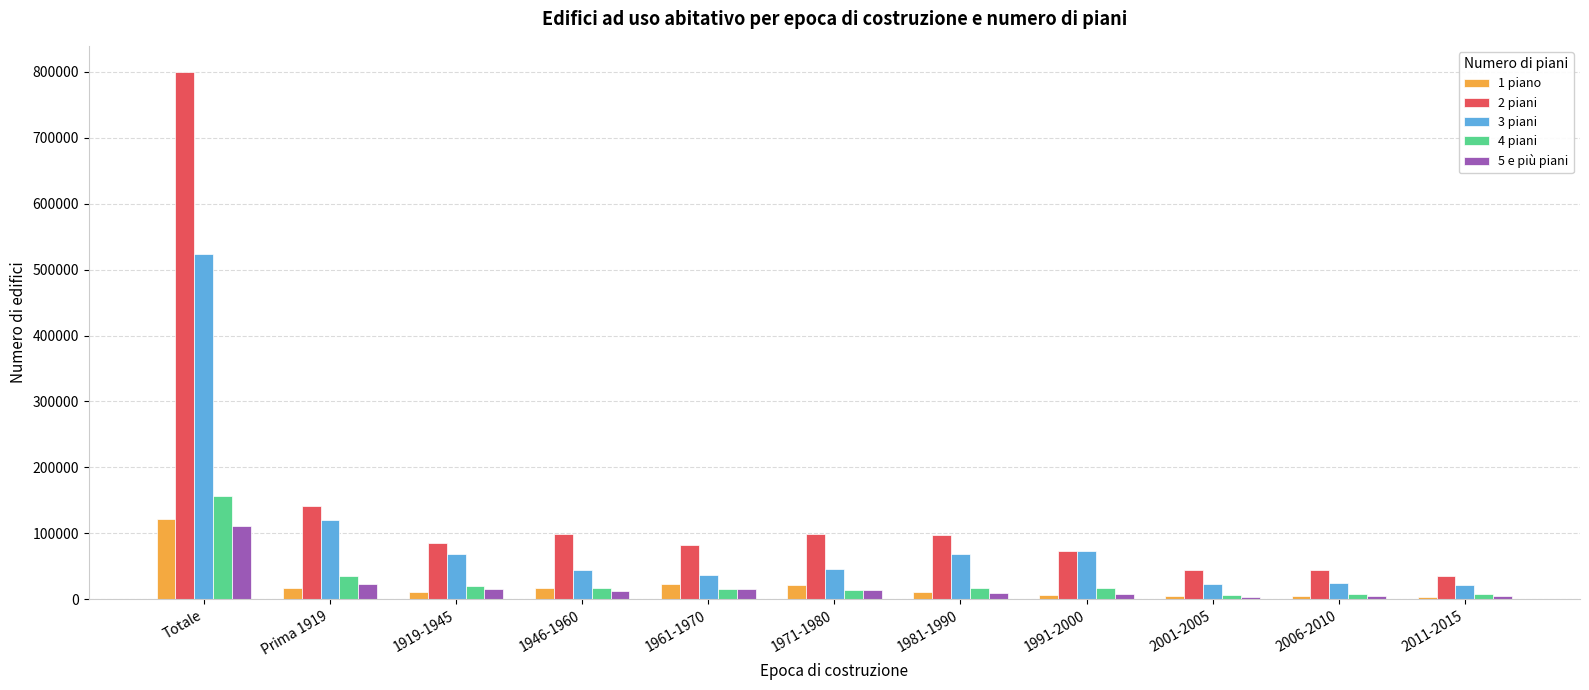

The 5 e più piani series shows 70061 at Totale. True or false?

False